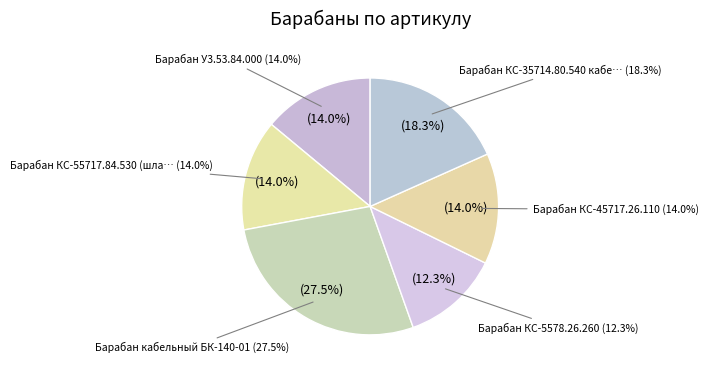

To the nearest percent, what percentage of the pie is Барабан КС-5578.26.260?

12%